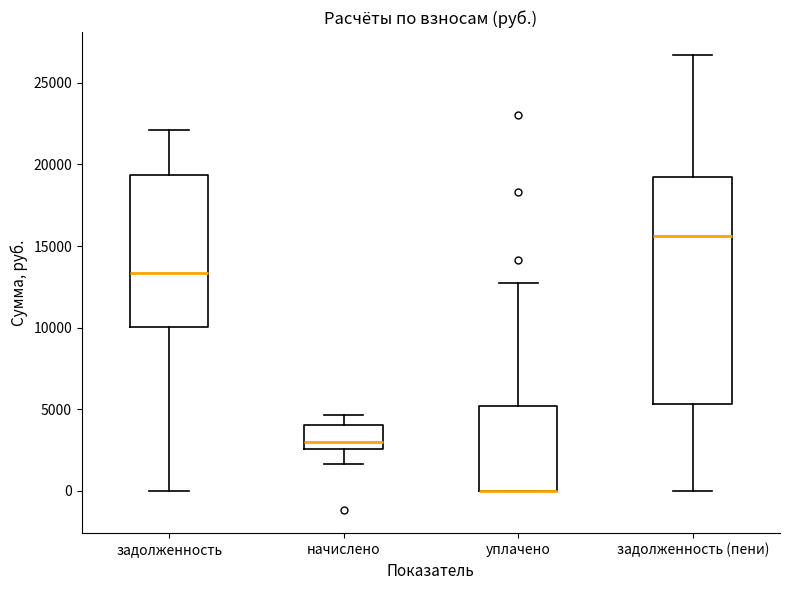

Which box is the tallest, from its lower edge to its upper edge?

задолженность (пени)